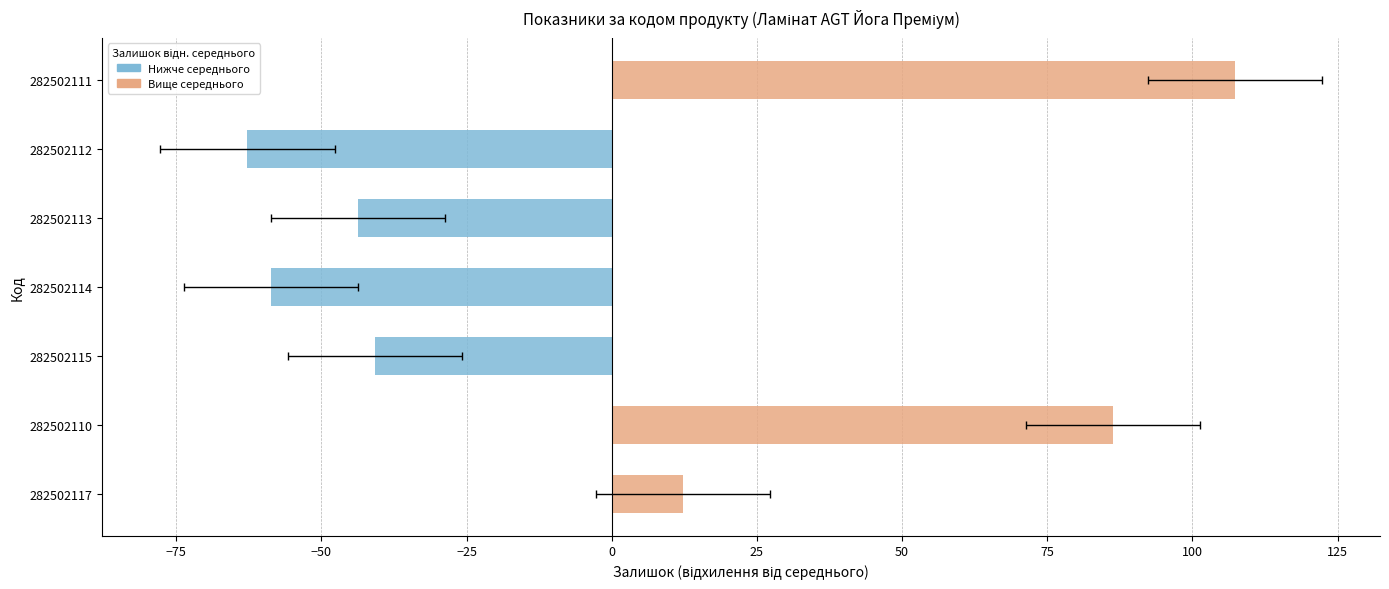

What is the difference between the maximum and minimum values?

170.0